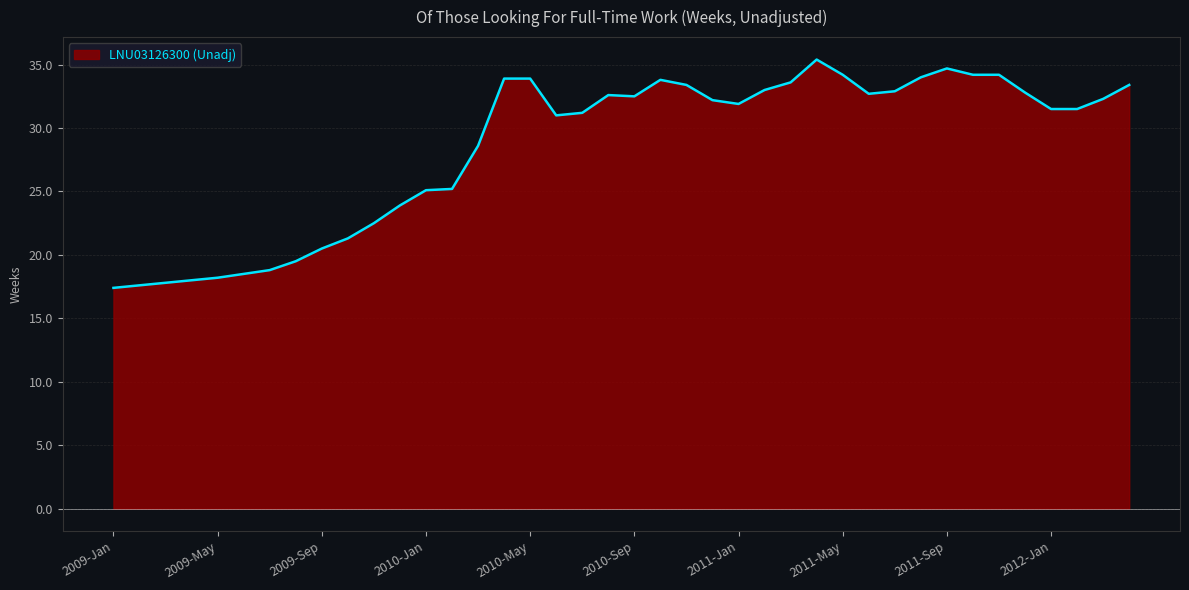

What is the average value?

28.5